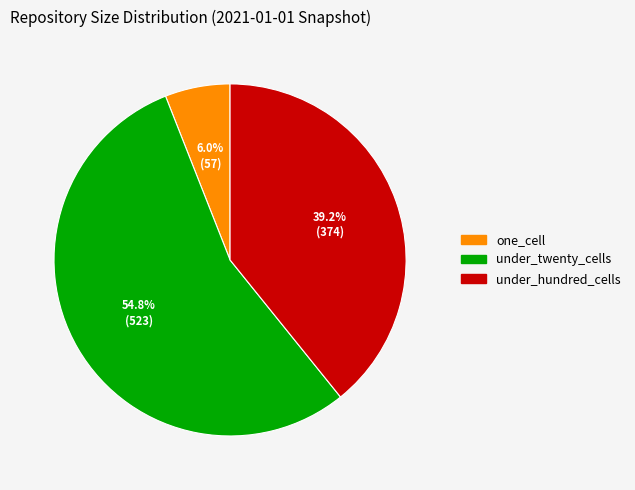

Is there any slice that represents more than half of the pie?

Yes